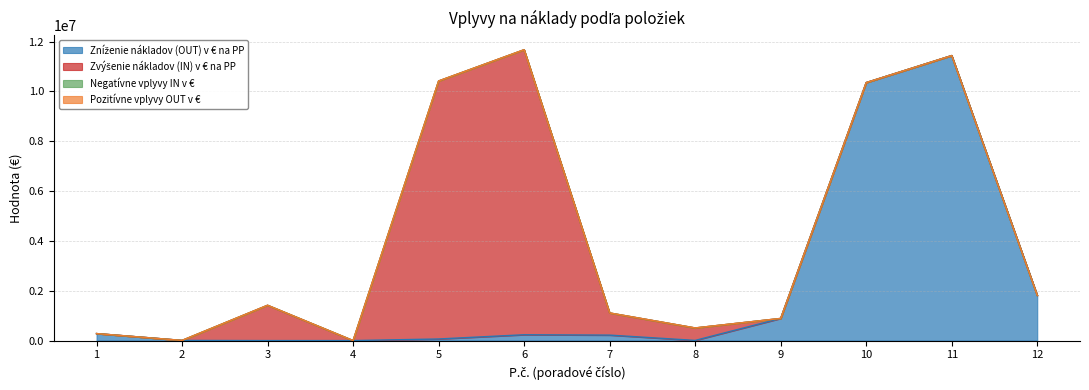

True or false: Negatívne vplyvy IN v € and Pozitívne vplyvy OUT v € cross at least once.

False